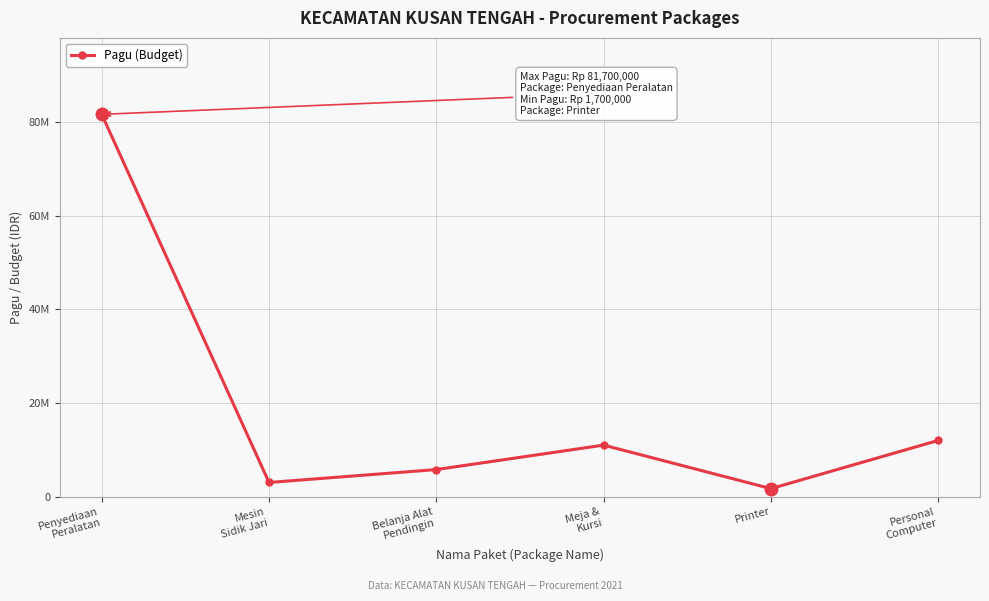

What is the value of the 5th point from the left?

1700000